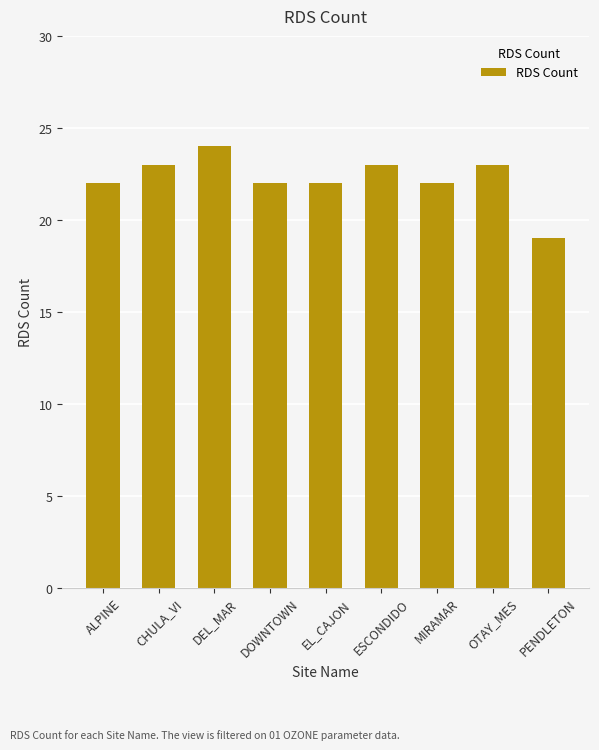

What is the sum of the values at CHULA_VI and EL_CAJON?

45